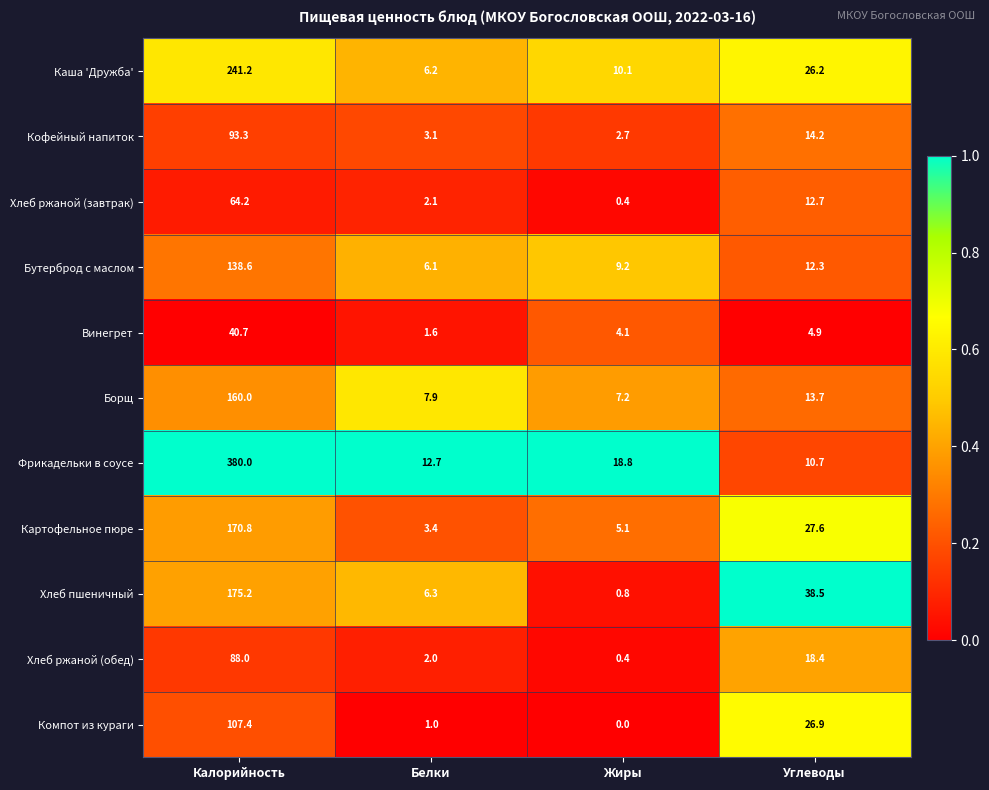

What is the spread (max minus min) of values at Жиры?

18.8